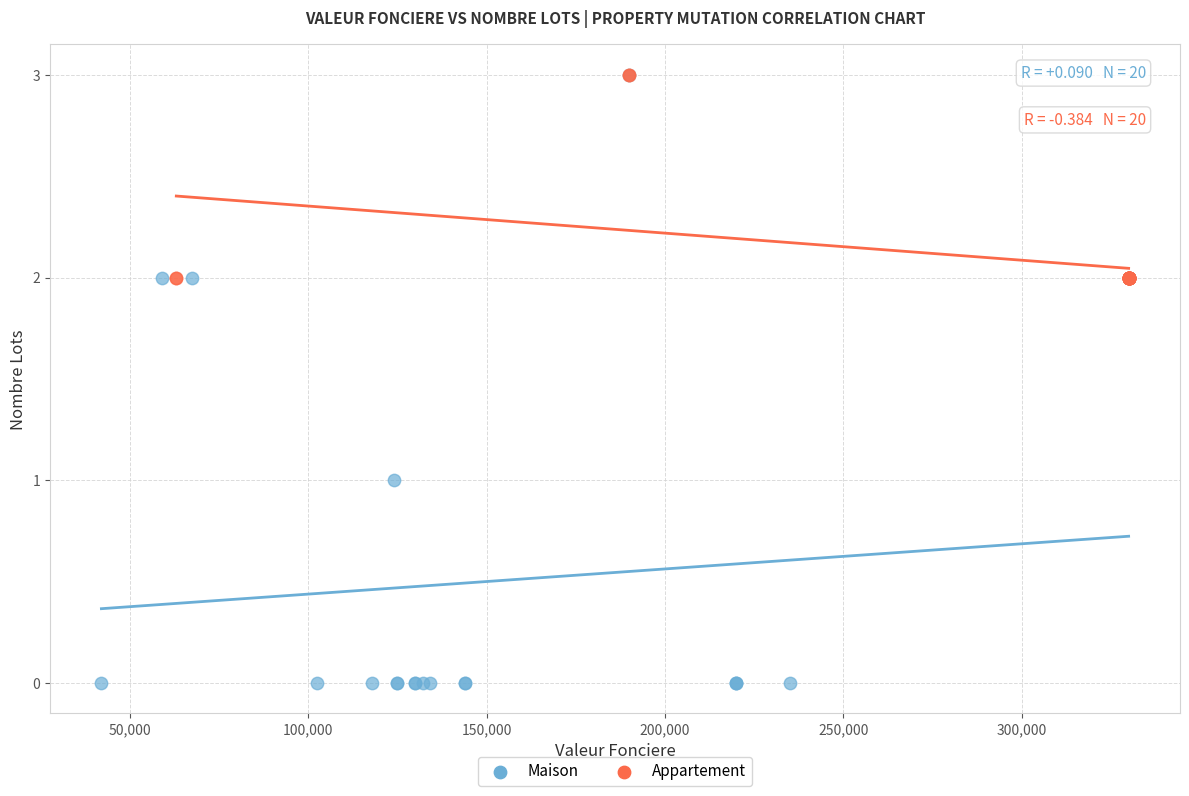

Which series has the largest Y range (max minus min)?

Maison